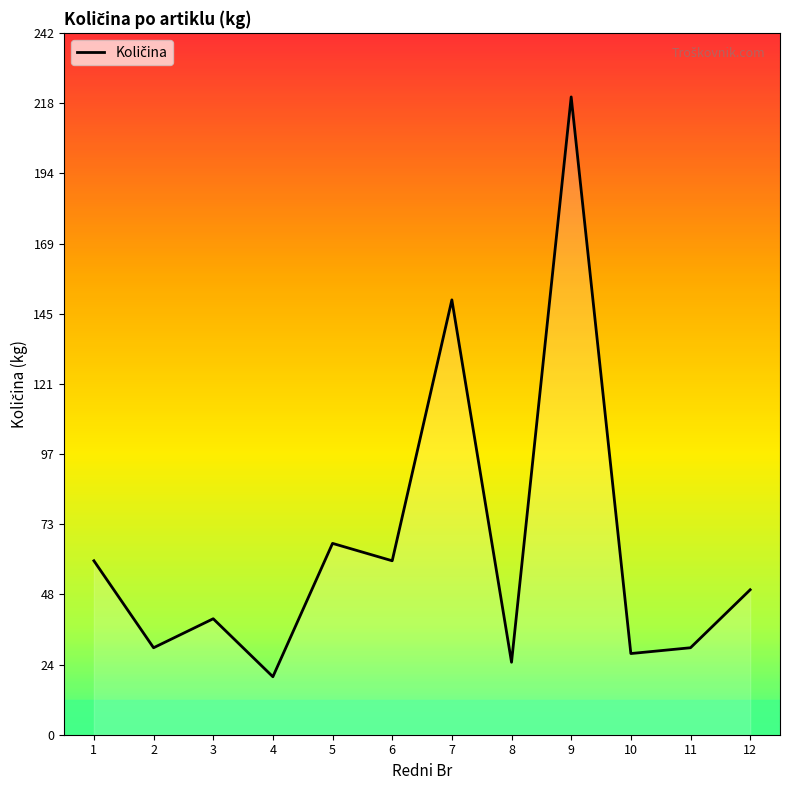

How many lines are shown in the chart?

1